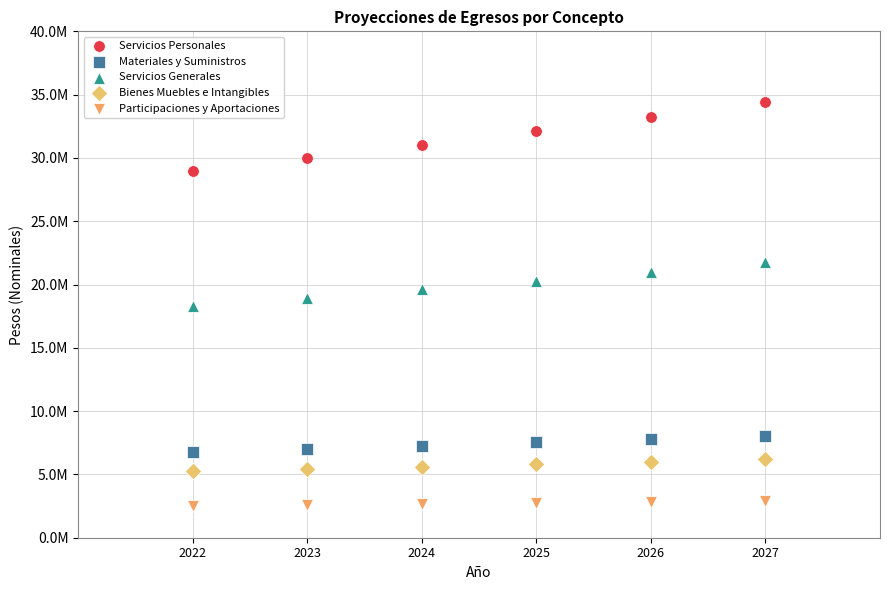

Which series contains the lowest Y value?

Participaciones y Aportaciones